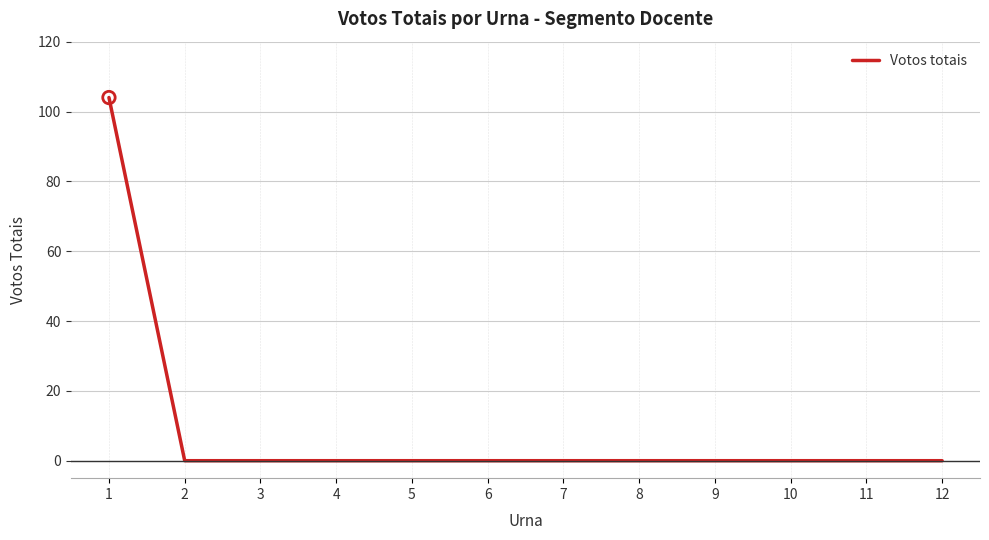

What is the change in value from 1 to 12?

-104